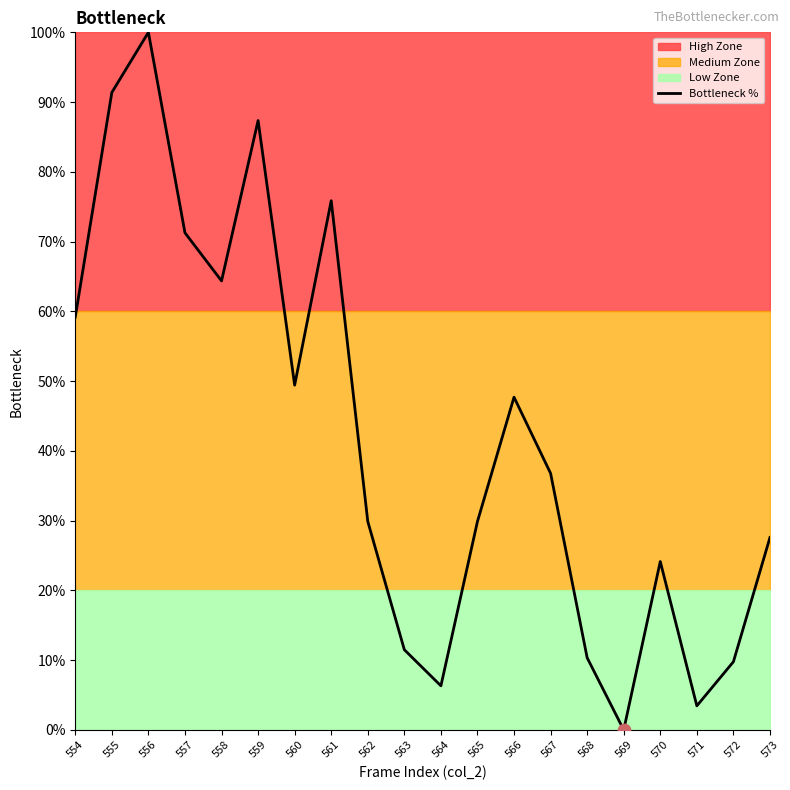

Between 556 and 569, which is larger?

556